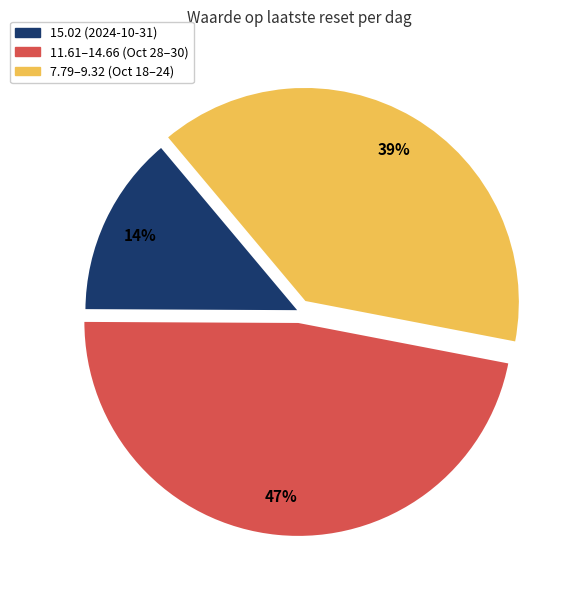

Is there a majority slice in this chart?

No